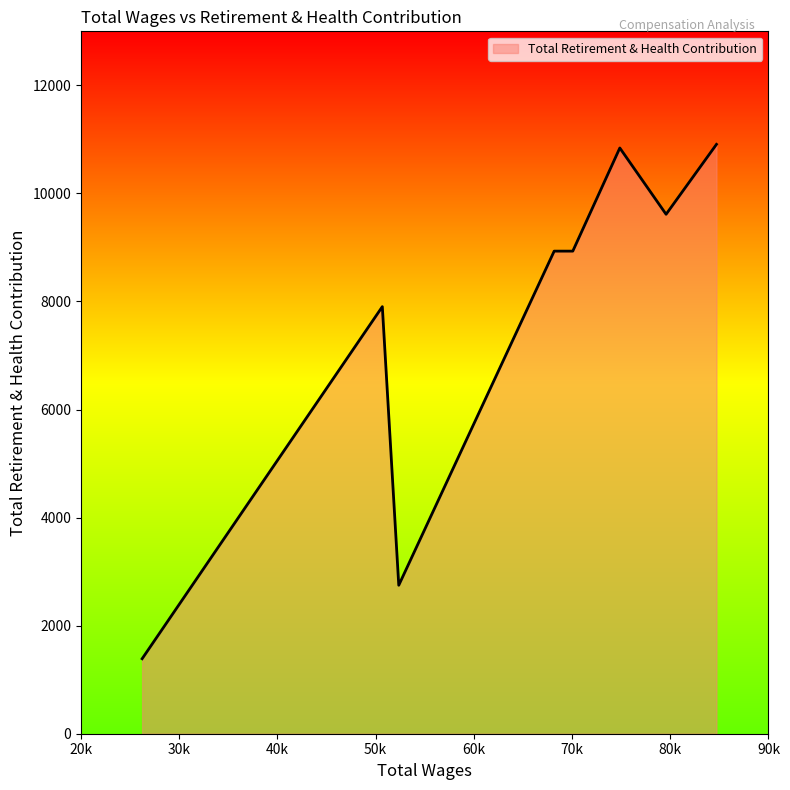

What is the greatest value displayed?

10908